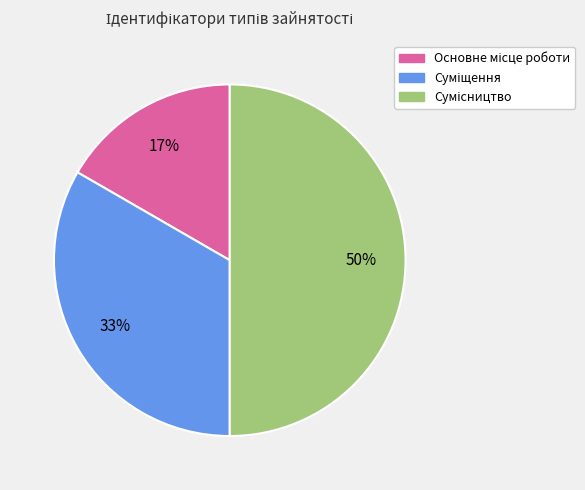

To the nearest percent, what is the average slice percentage?

33%